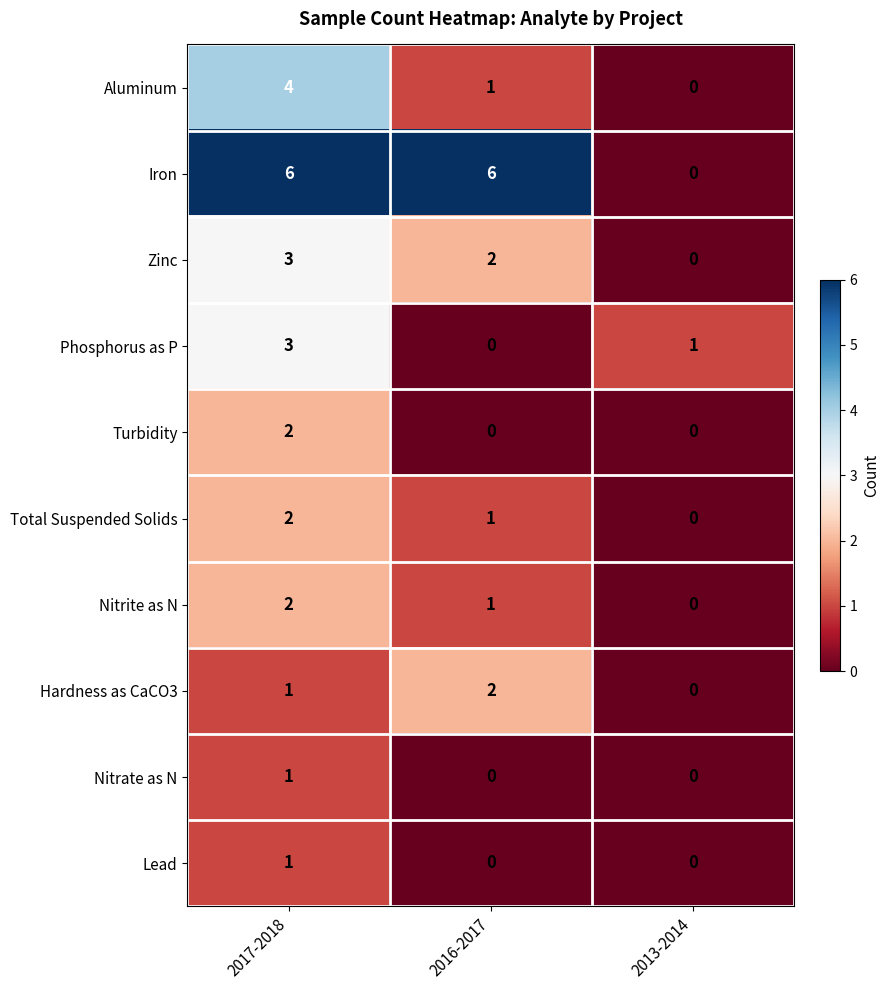

What is the spread (max minus min) of values at 2016-2017?

6